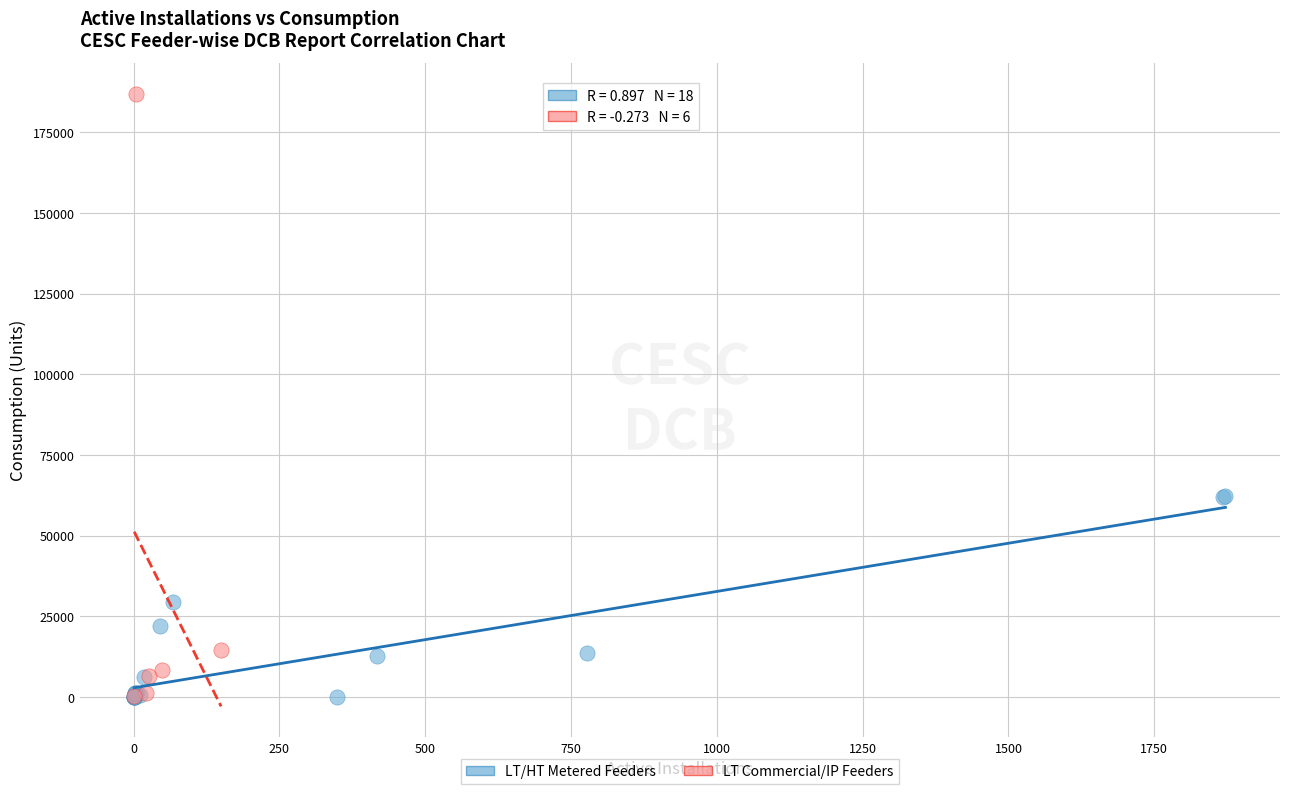

Which series has the widest spread of Y values?

LT Commercial/IP Feeders